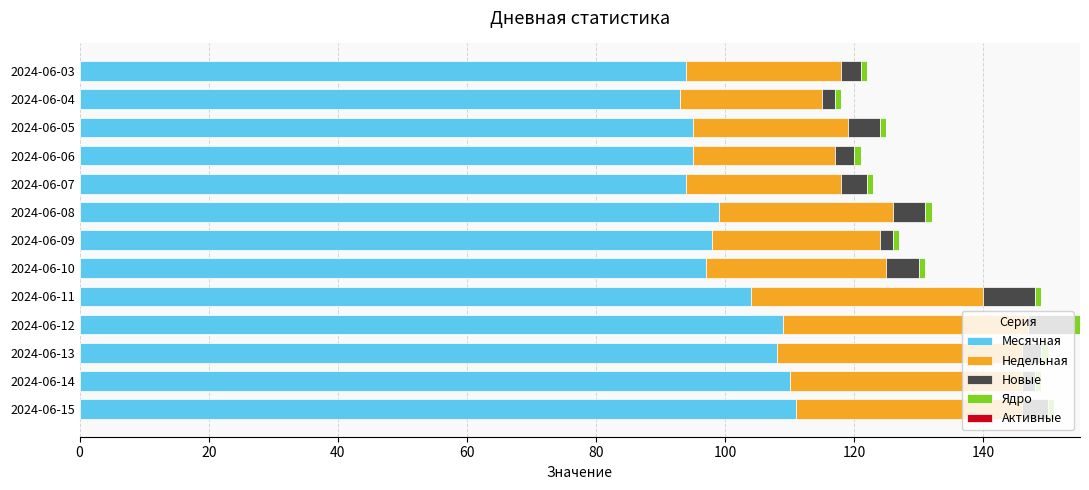

Count the number of categories in the chart.

13